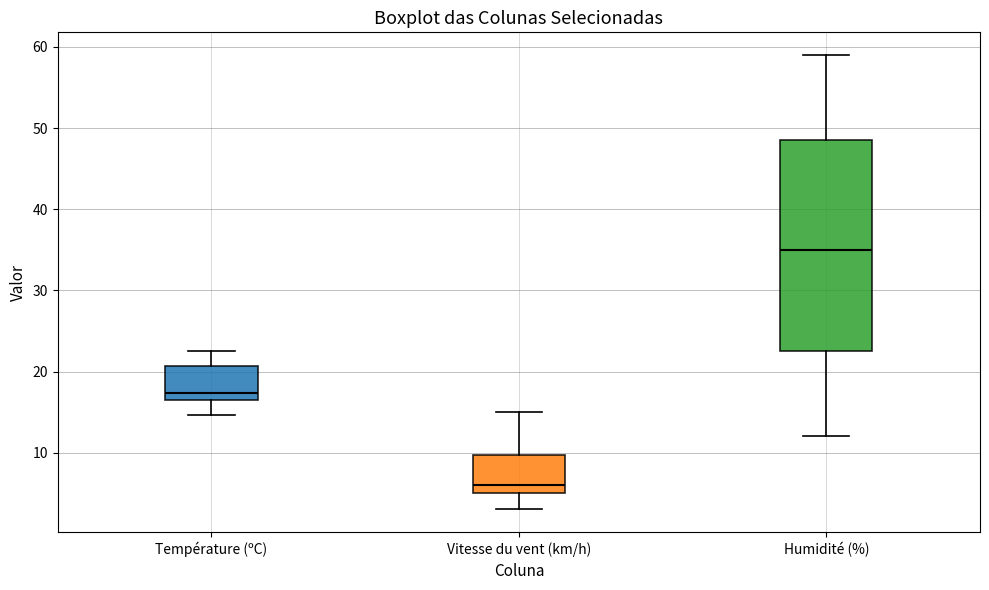

Reading left to right, transcribe this box plot: for each box, give where its median line is, the range the box spans, and where its two whiskers end, as read against the y-axis. The values are not printed on the chart, so give them approximately, as read against the axis.

Température (ºC): median 17 (just above the box's lower edge), box 17 to 21, whiskers 15 to 23
Vitesse du vent (km/h): median 6, box 5 to 10, whiskers 3 to 15
Humidité (%): median 35, box 23 to 49, whiskers 12 to 59